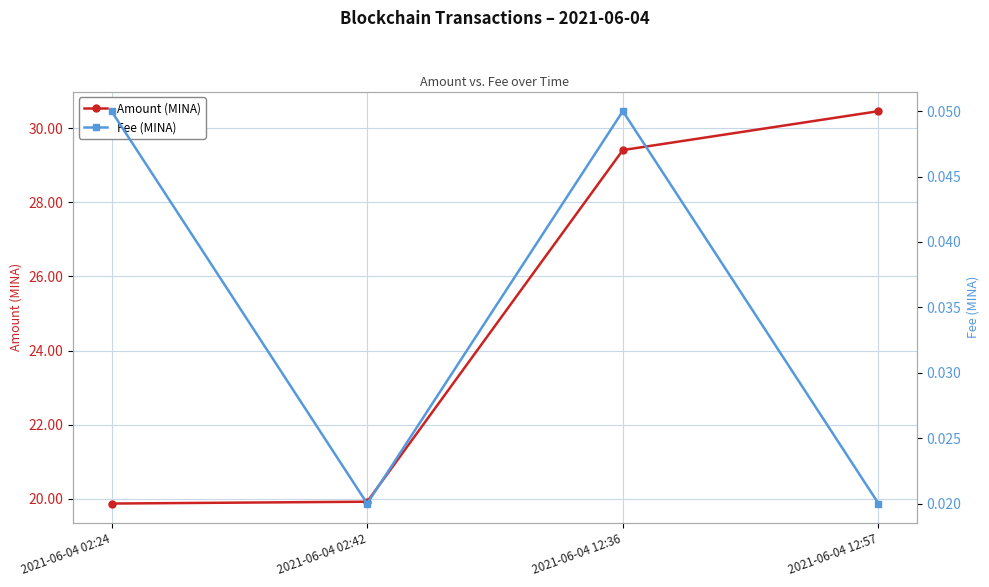

Does the chart display data point markers on the line(s)?

Yes